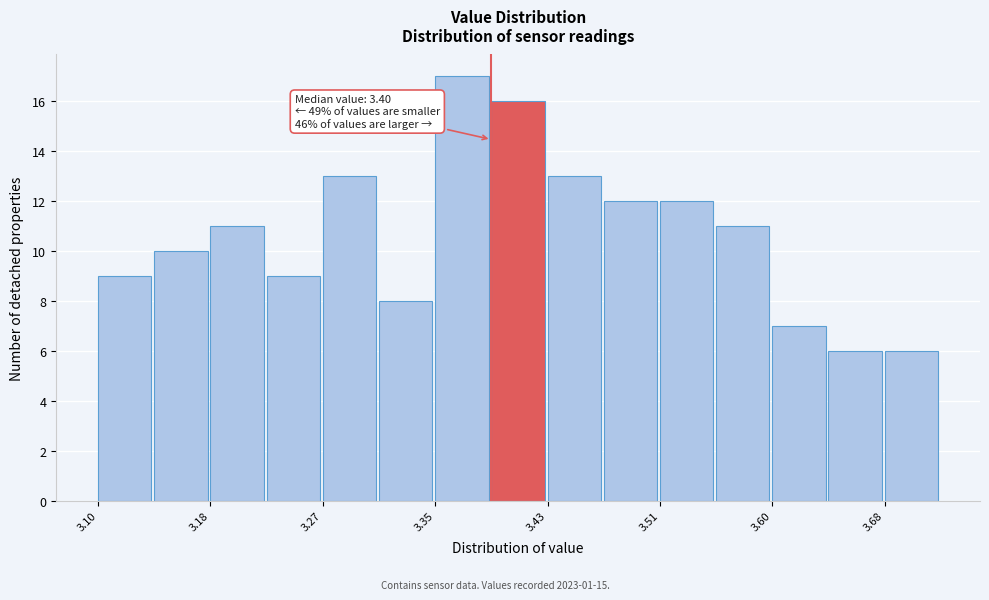

Which range on the x-axis has the tallest bar?

3.35 to 3.39